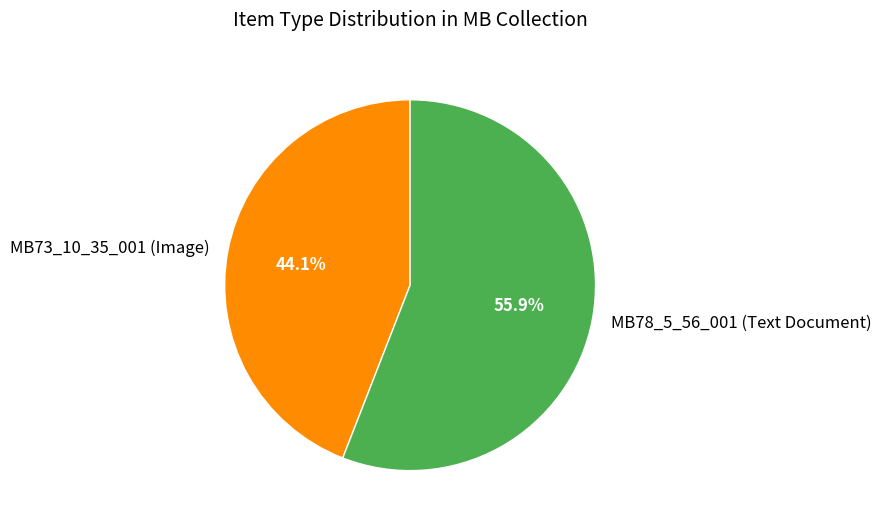

How many segments does this pie chart have?

2